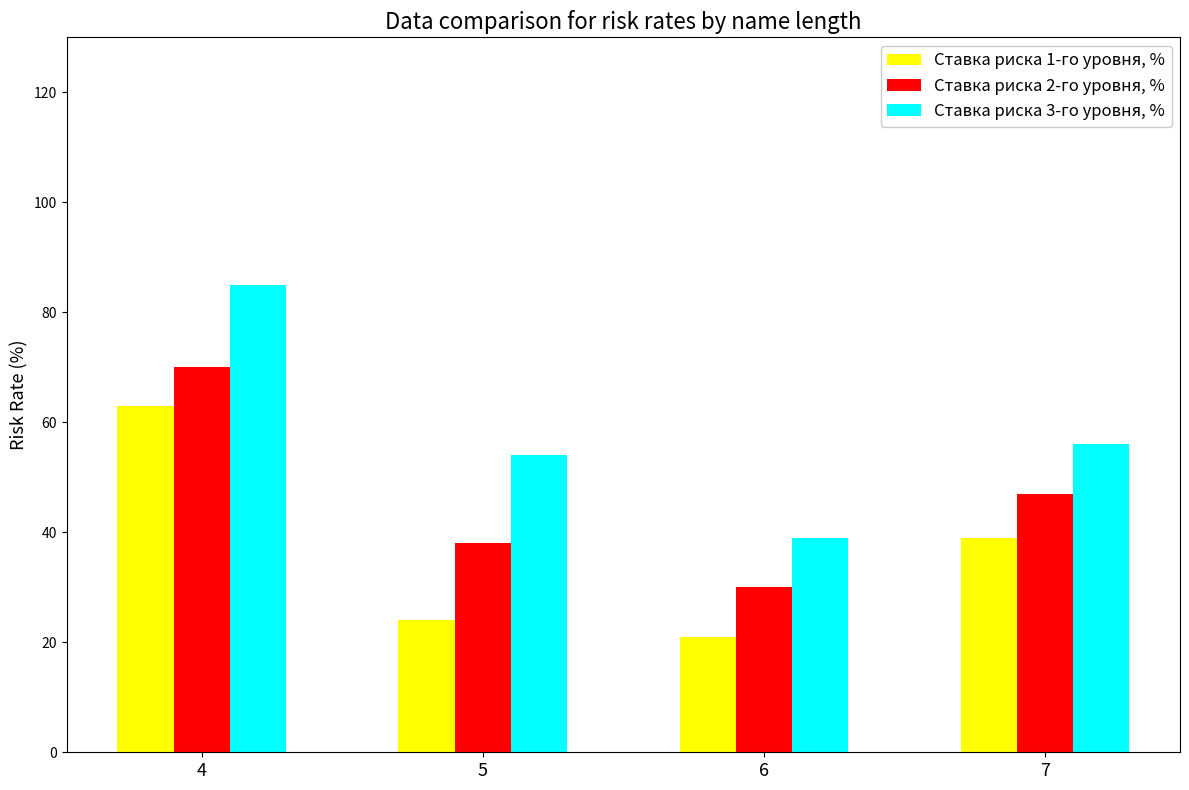

Reading left to right, transcribe all the data shown in this chart.

Ставка риска 1-го уровня, %: 4=63	5=24	6=21	7=39
Ставка риска 2-го уровня, %: 4=70	5=38	6=30	7=47
Ставка риска 3-го уровня, %: 4=85	5=54	6=39	7=56